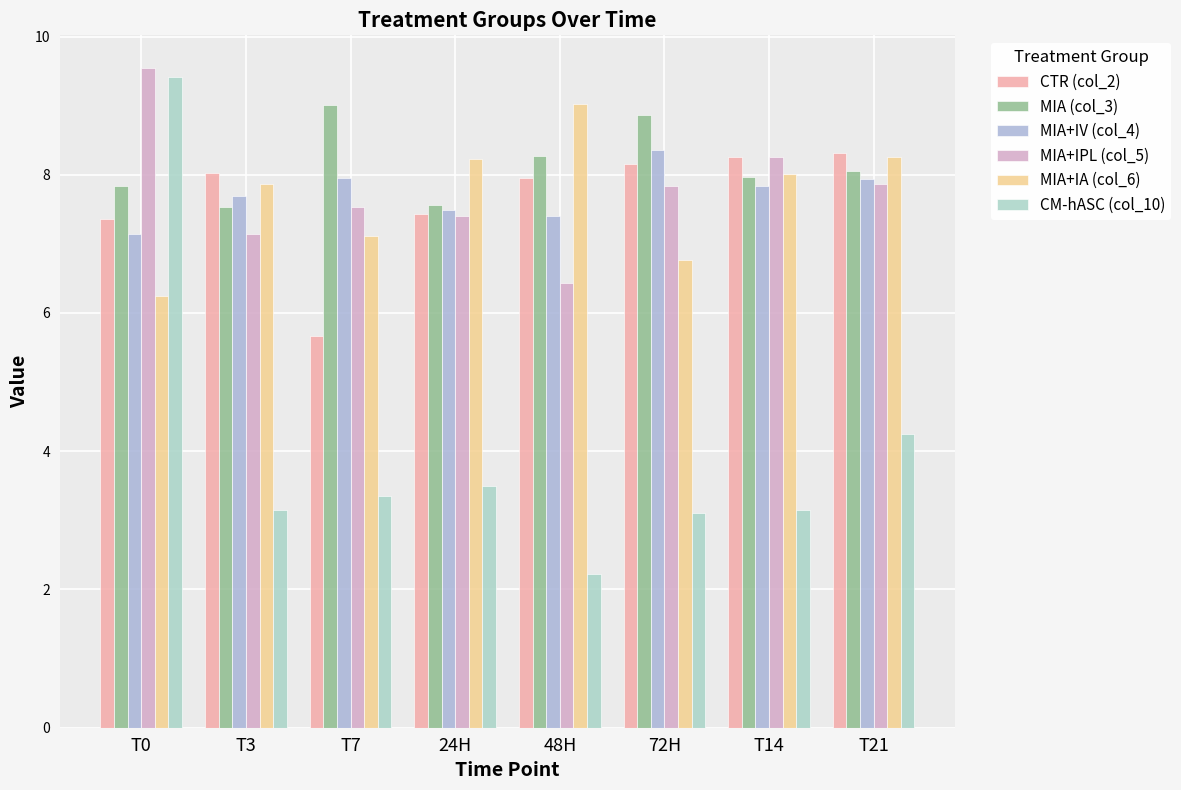

Reading left to right, extract all data points from this chart.

CTR (col_2): T0=7.4	T3=8.0	T7=5.7	24H=7.4	48H=8.0	72H=8.2	T14=8.3	T21=8.3
MIA (col_3): T0=7.8	T3=7.5	T7=9.0	24H=7.6	48H=8.3	72H=8.9	T14=8.0	T21=8.1
MIA+IV (col_4): T0=7.1	T3=7.7	T7=8.0	24H=7.5	48H=7.4	72H=8.4	T14=7.8	T21=7.9
MIA+IPL (col_5): T0=9.5	T3=7.2	T7=7.5	24H=7.4	48H=6.4	72H=7.8	T14=8.2	T21=7.9
MIA+IA (col_6): T0=6.2	T3=7.9	T7=7.1	24H=8.2	48H=9.0	72H=6.8	T14=8.0	T21=8.2
CM-hASC (col_10): T0=9.4	T3=3.1	T7=3.4	24H=3.5	48H=2.2	72H=3.1	T14=3.1	T21=4.2